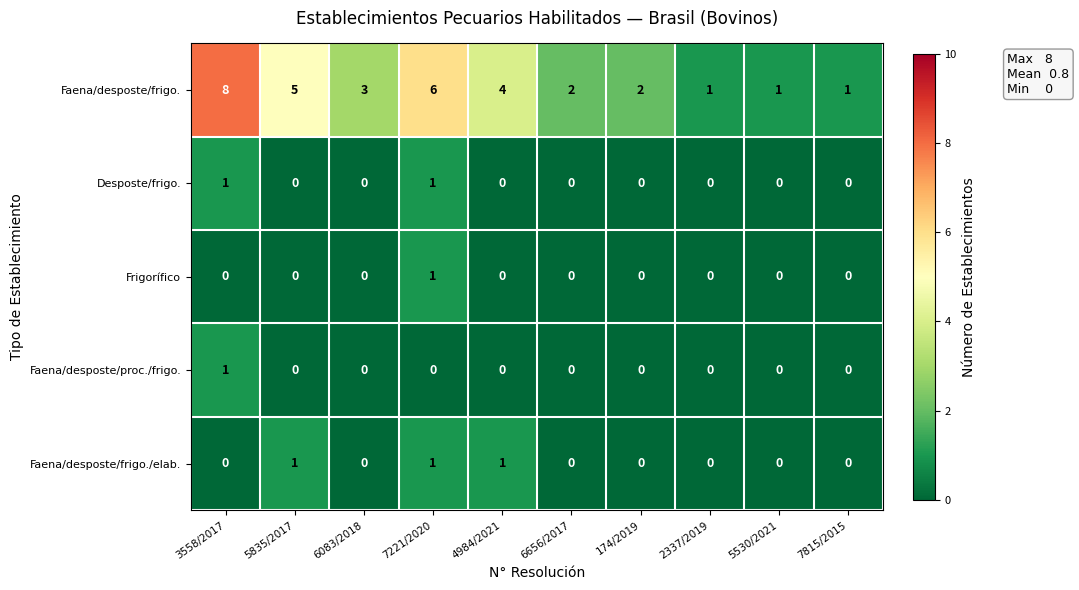

What is the difference between the maximum and minimum values in the Faena/desposte/frigo. series?

7